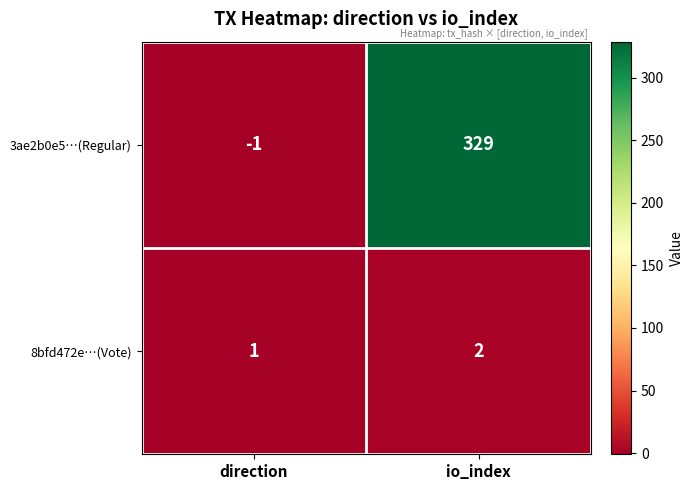

How many data points does each series have?

2